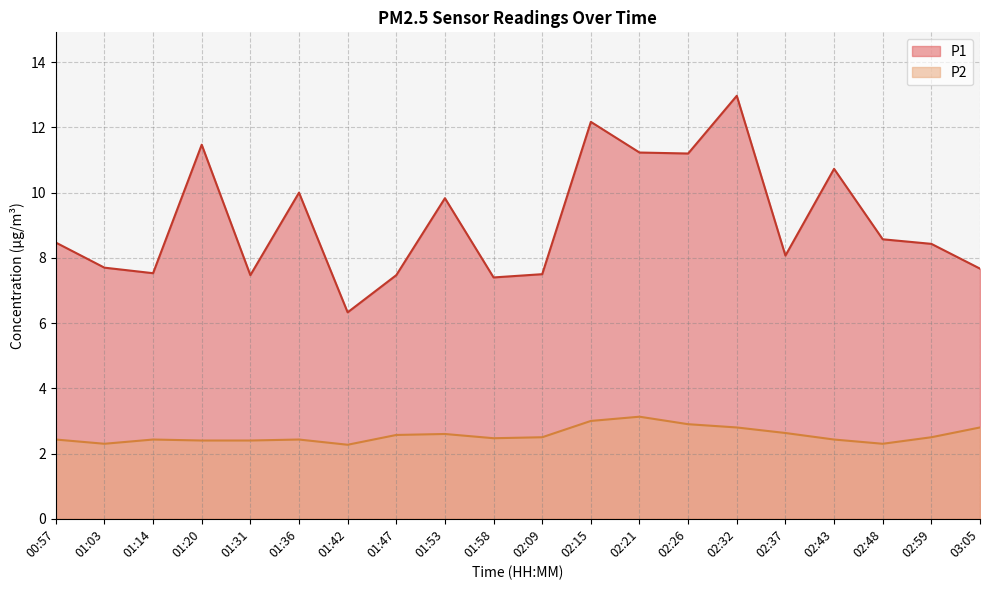

What is the lowest value of the P2 series?

2.3